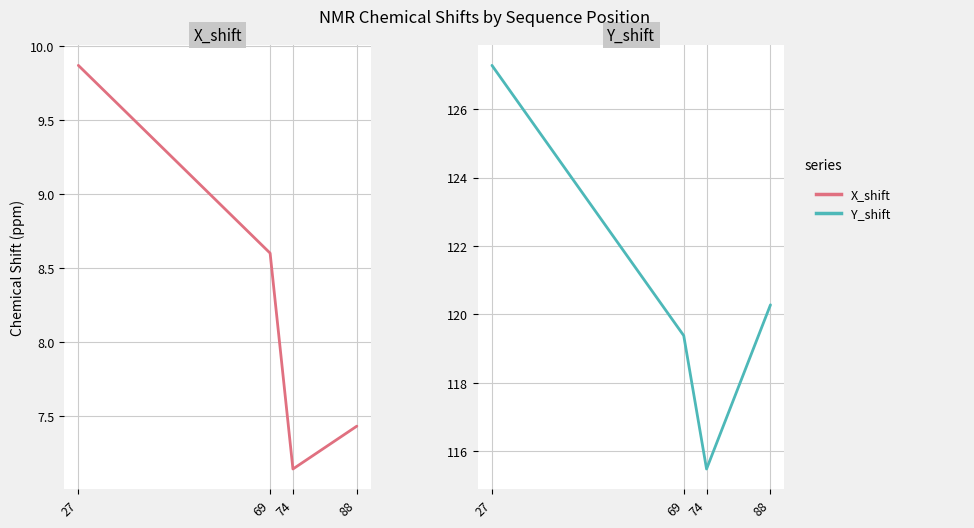

What is the total value across all series at 74?

122.6